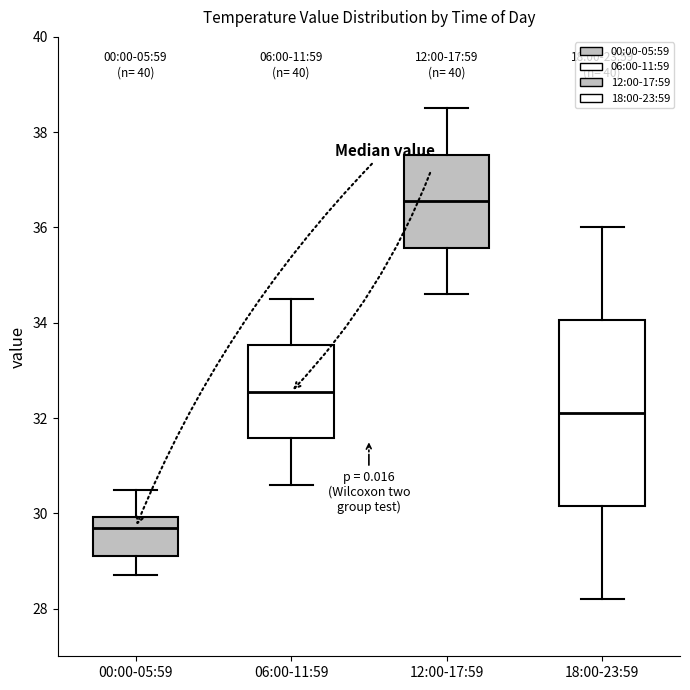

Reading left to right, read every box against the y-axis: the position of its median line, the range the box covers, and the ends of its whiskers. The values are not printed on the chart, so give them approximately, as read against the axis.

00:00-05:59: median 29.8, box 29.2 to 30.0, whiskers 28.8 to 30.6
06:00-11:59: median 32.6, box 31.6 to 33.6, whiskers 30.6 to 34.6
12:00-17:59: median 36.6, box 35.6 to 37.6, whiskers 34.6 to 38.6
18:00-23:59: median 32.2, box 30.2 to 34.0, whiskers 28.2 to 36.0